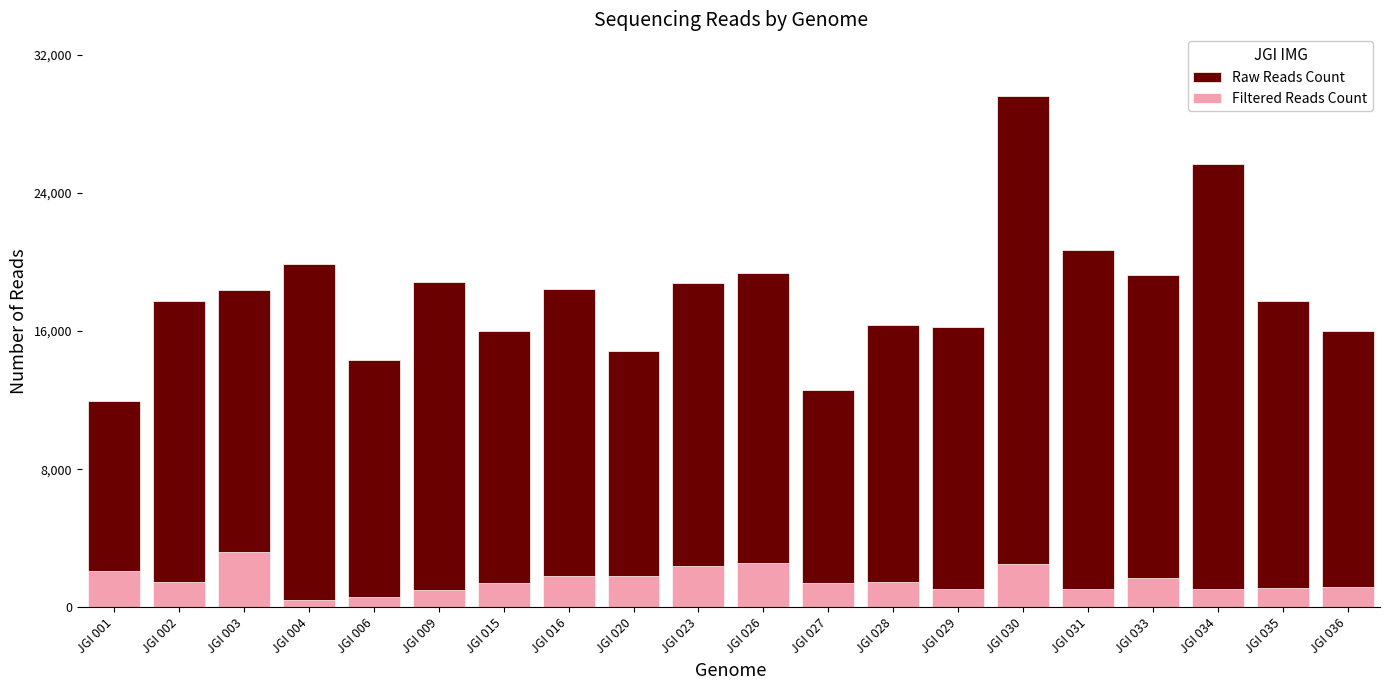

How many groups of bars are there?

20